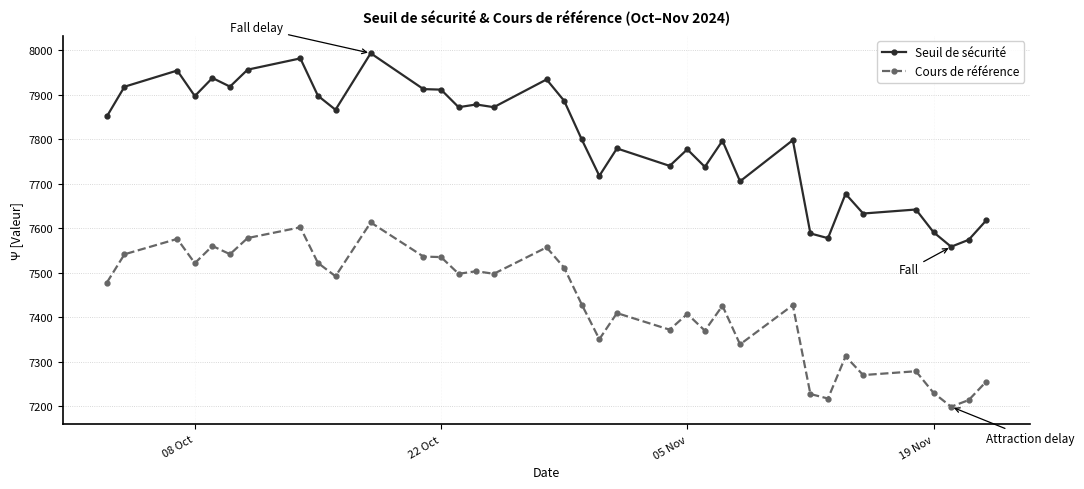

What is the value of the Seuil de sécurité point at the 30th from the left?

7677.4